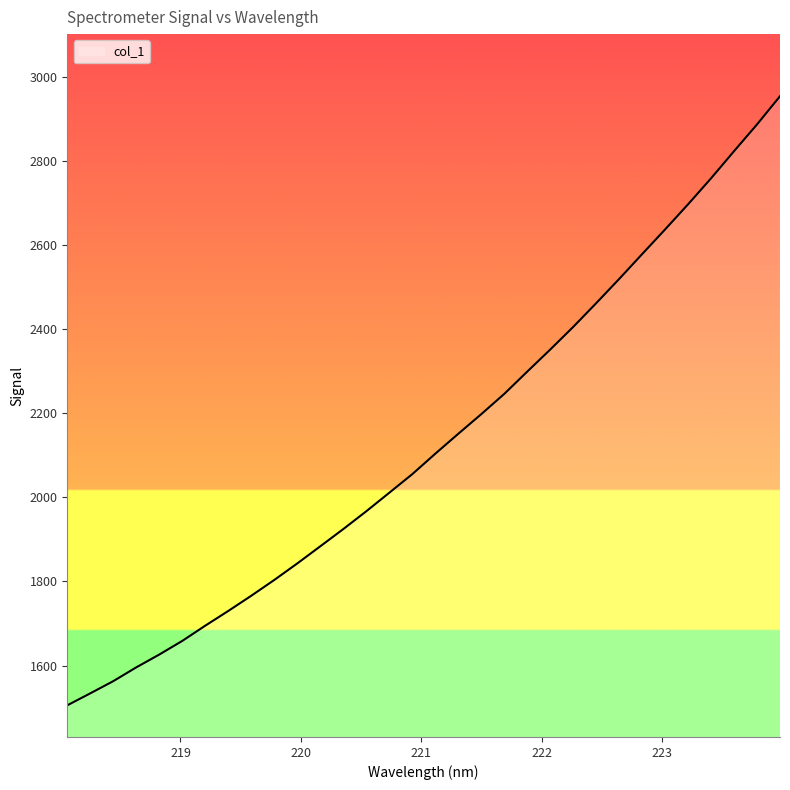

What is the difference between the maximum and minimum values?

1448.5